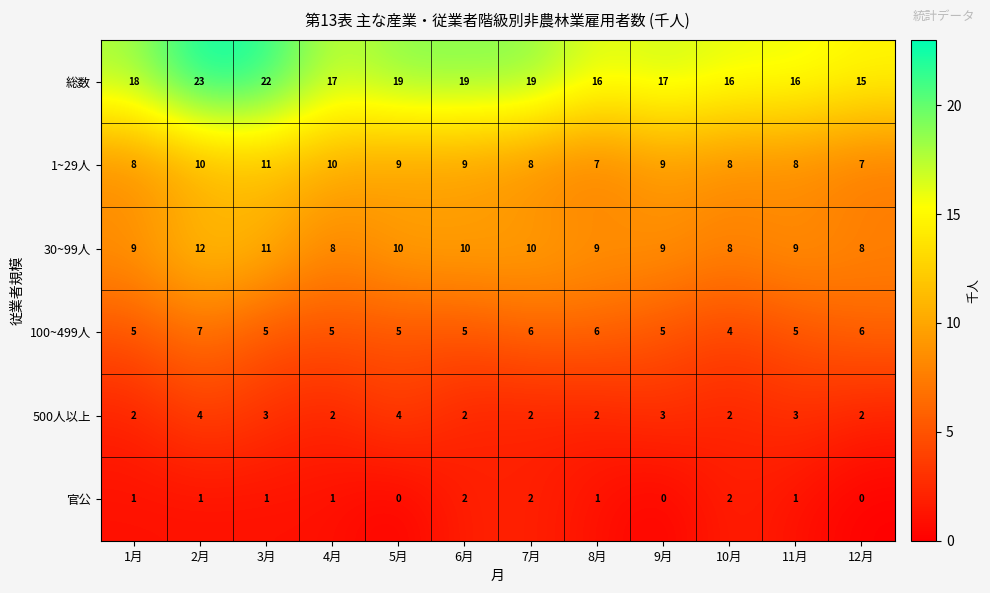

Which series has the widest spread of values?

総数